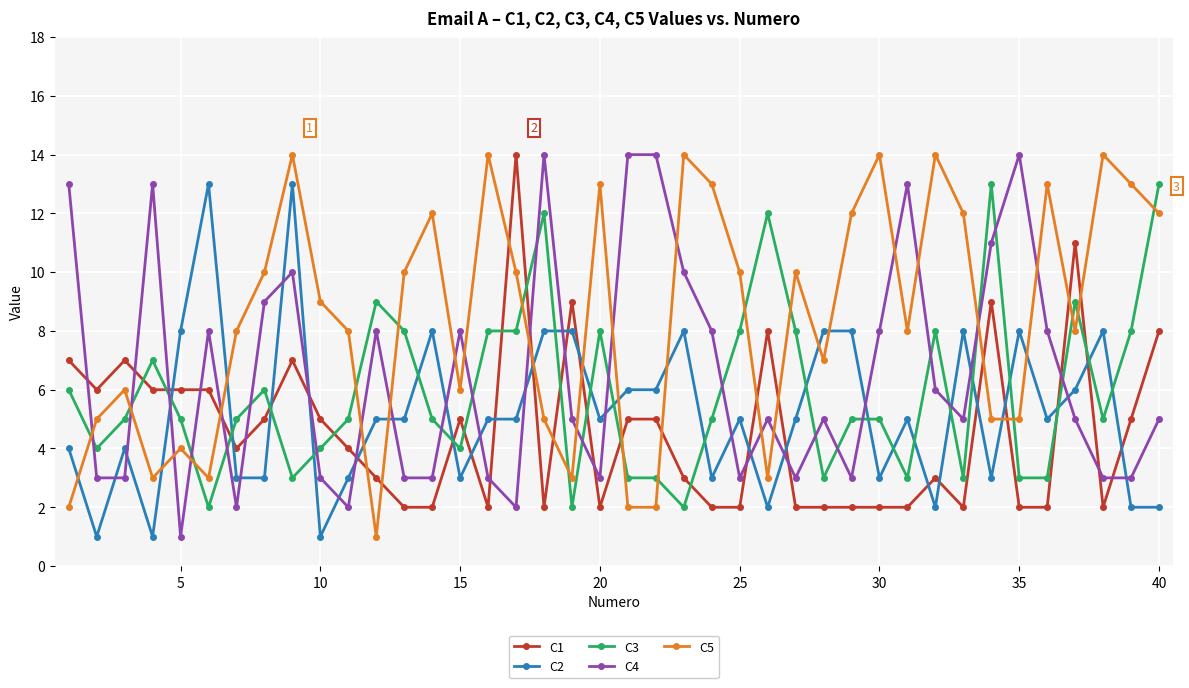

What are all the series names shown in the legend?

C1, C2, C3, C4, C5